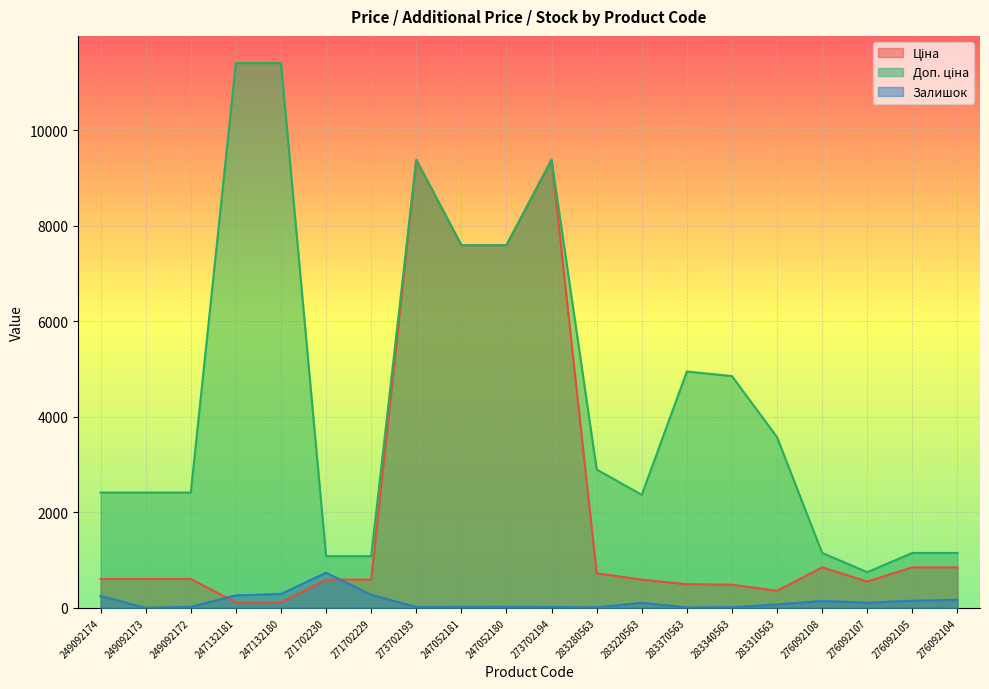

What position from the right is 283280563?

9